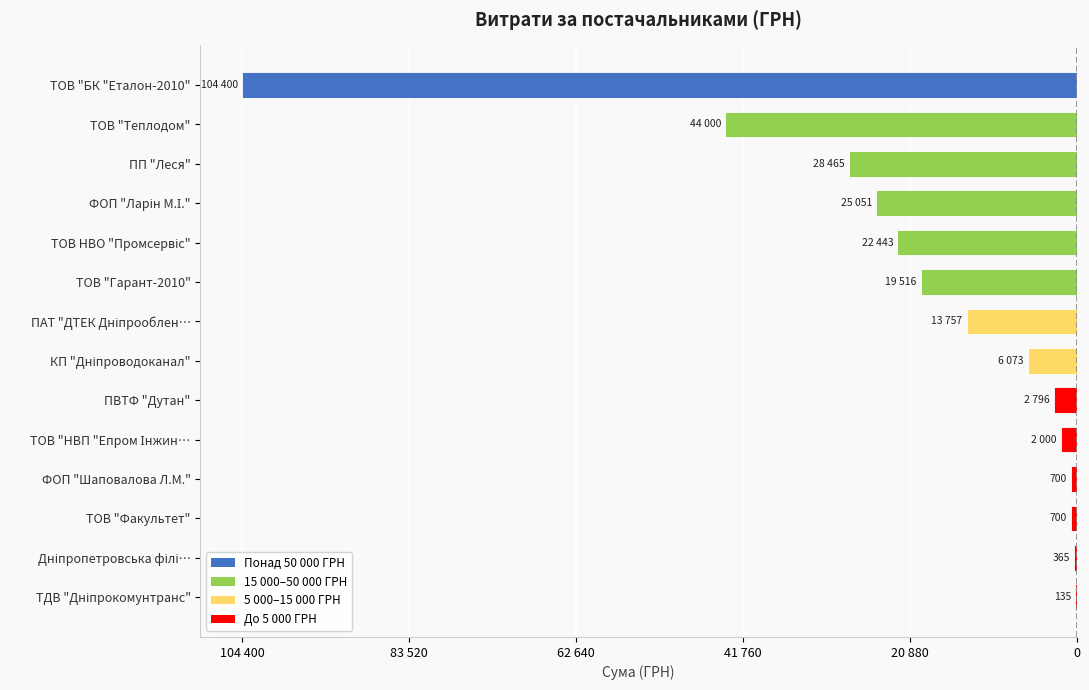

Are the bars horizontal?

Yes